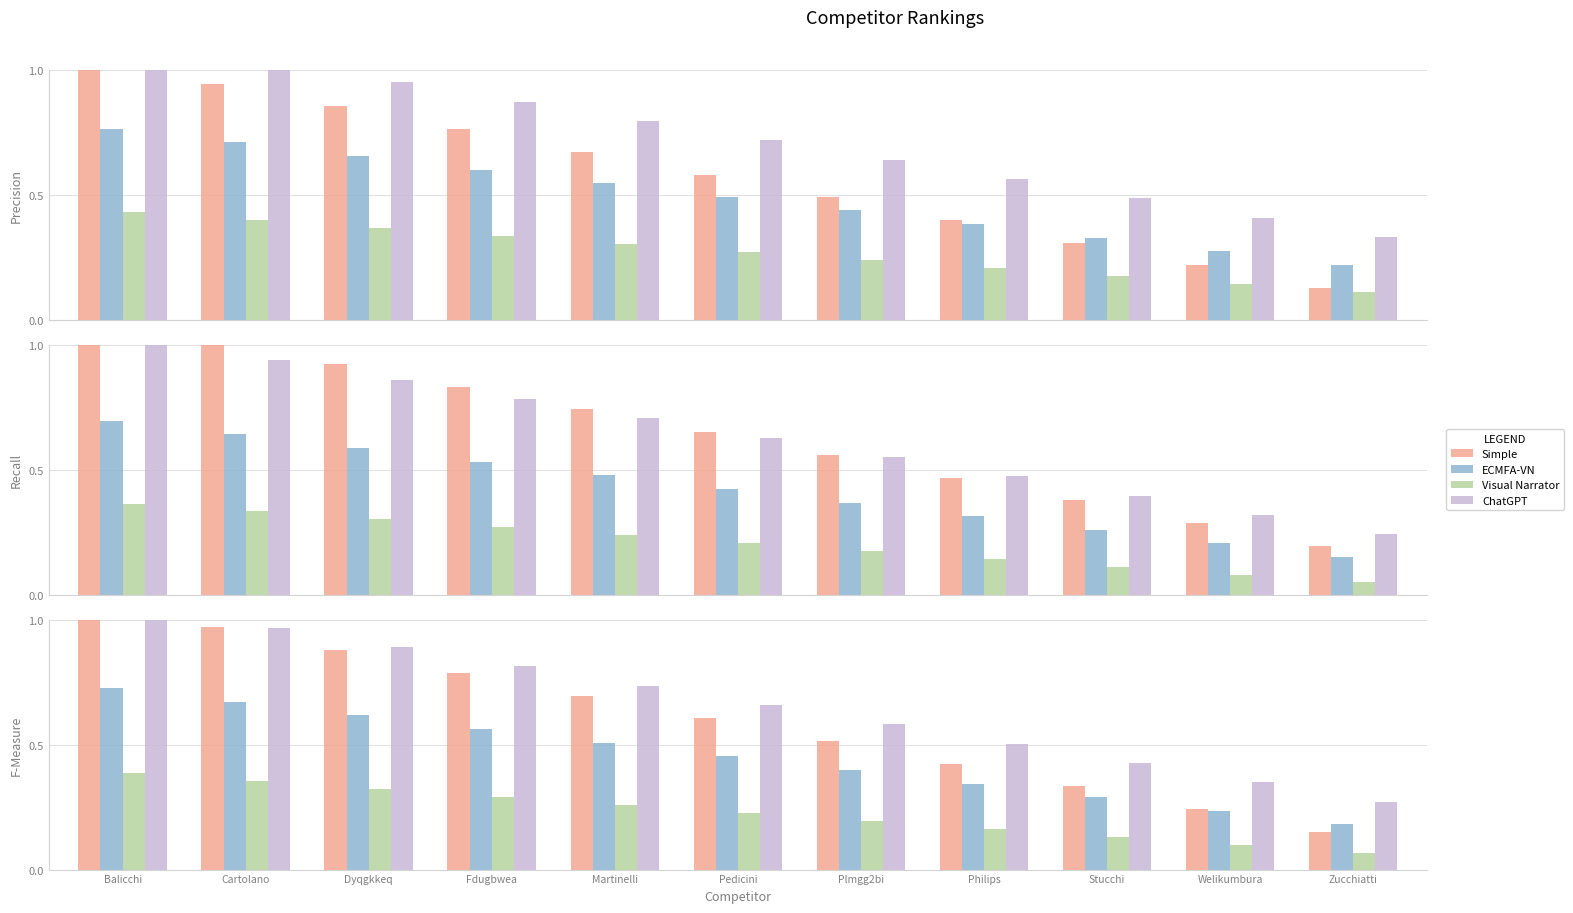

What is the difference between the maximum and second lowest values in the ChatGPT series?

0.7